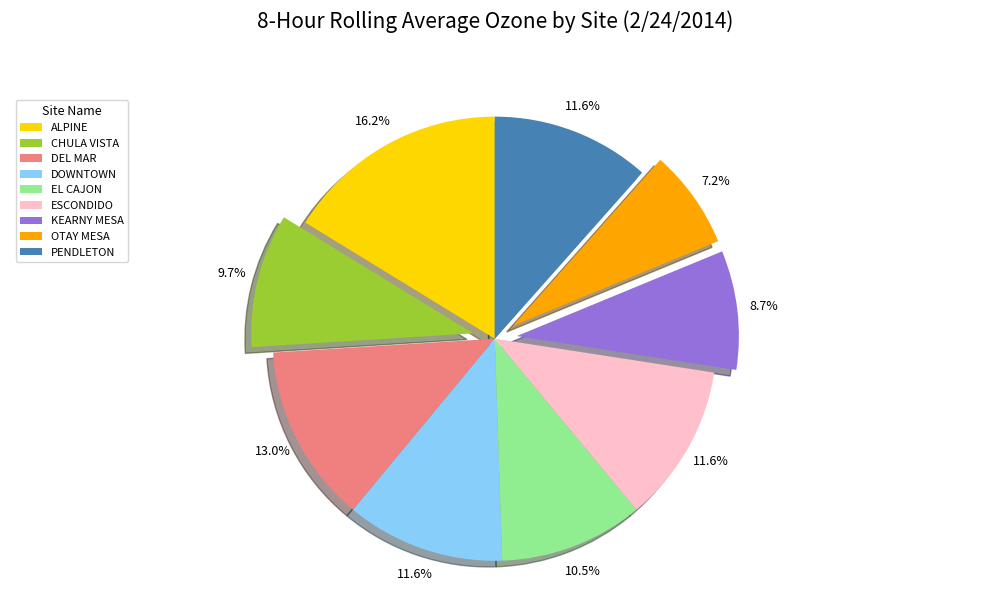

Combined, do OTAY MESA and DOWNTOWN account for over 50%?

No